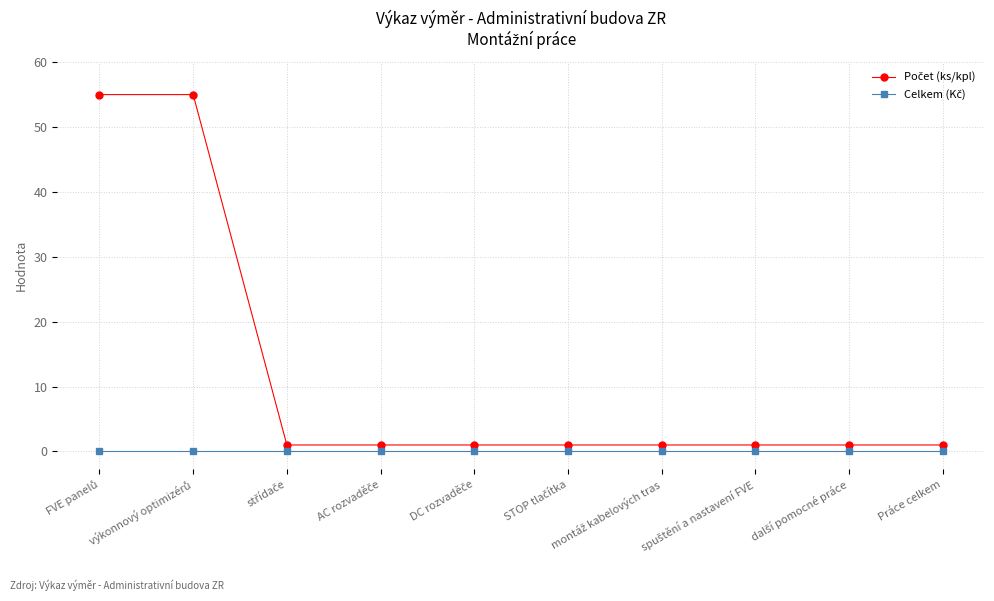

Does the chart display data point markers on the line(s)?

Yes